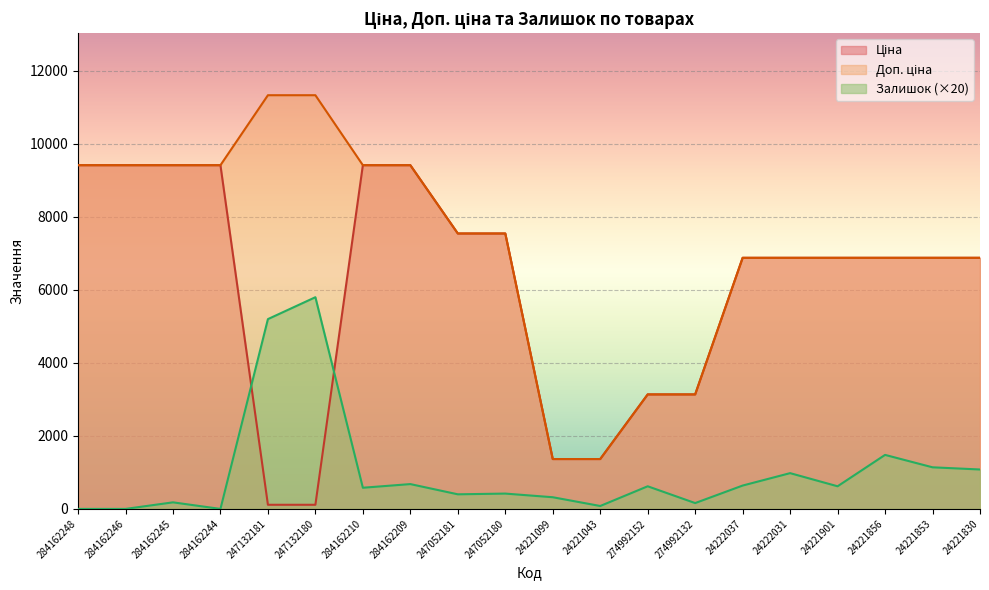

What is the sum of all Залишок values?

20380.0